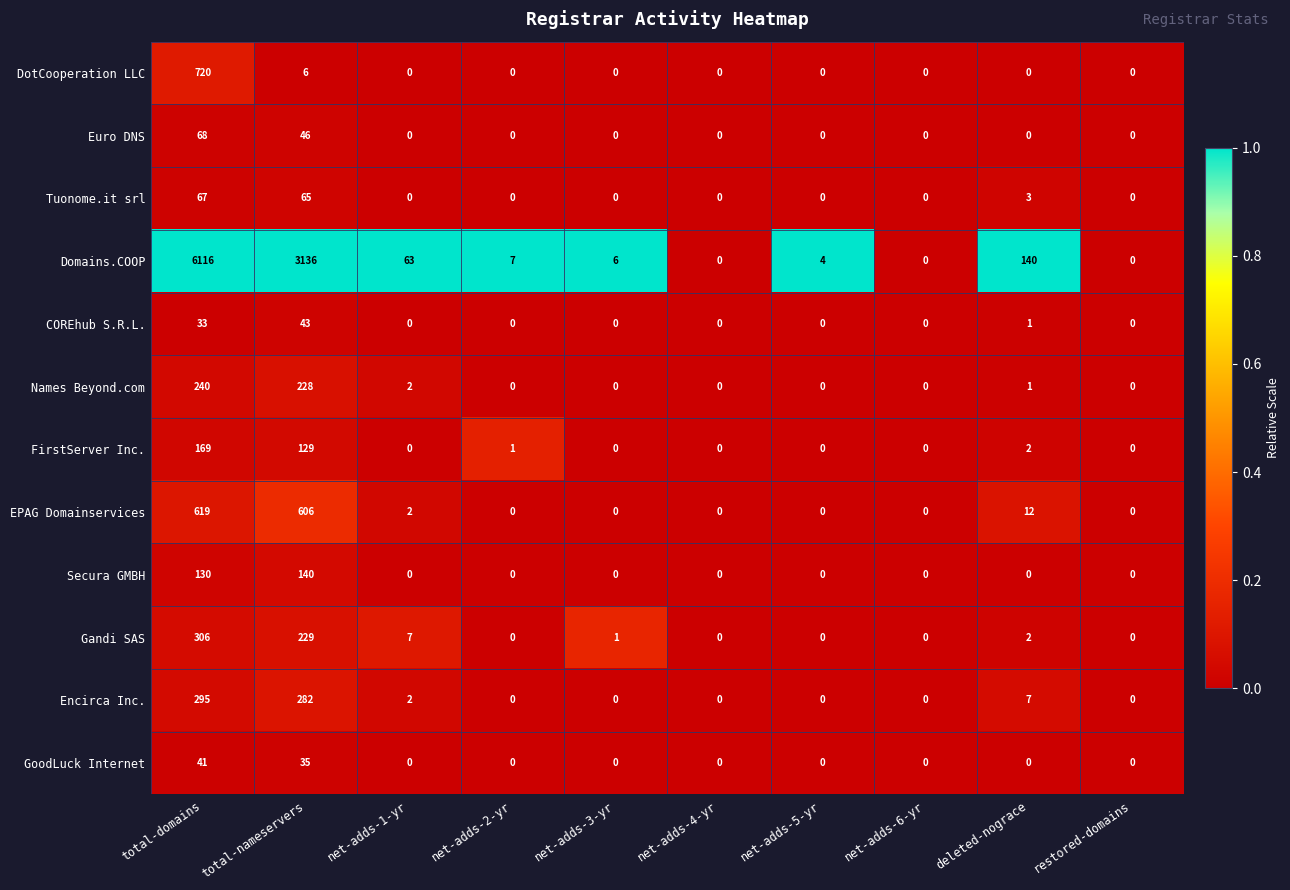

Which series has the widest spread of values?

Domains.COOP